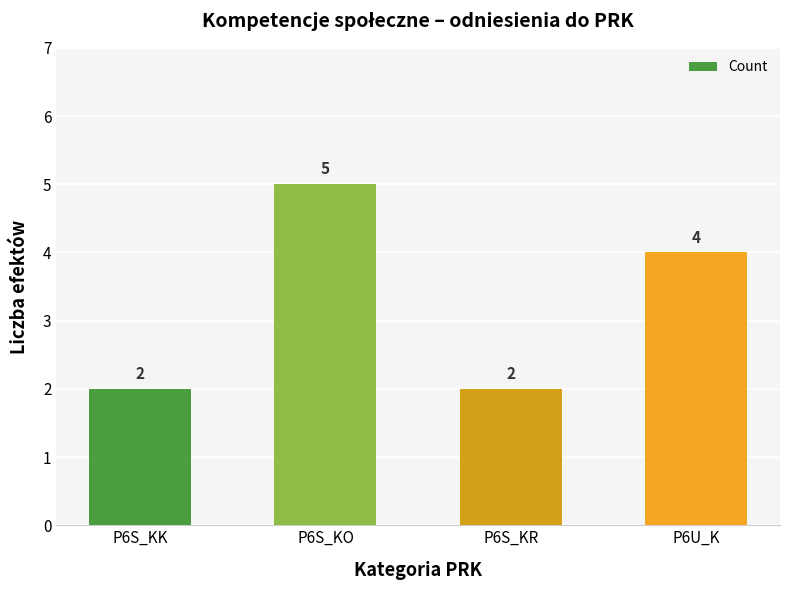

Approximately how many times larger is the value at P6U_K compared to P6S_KO?

0.8